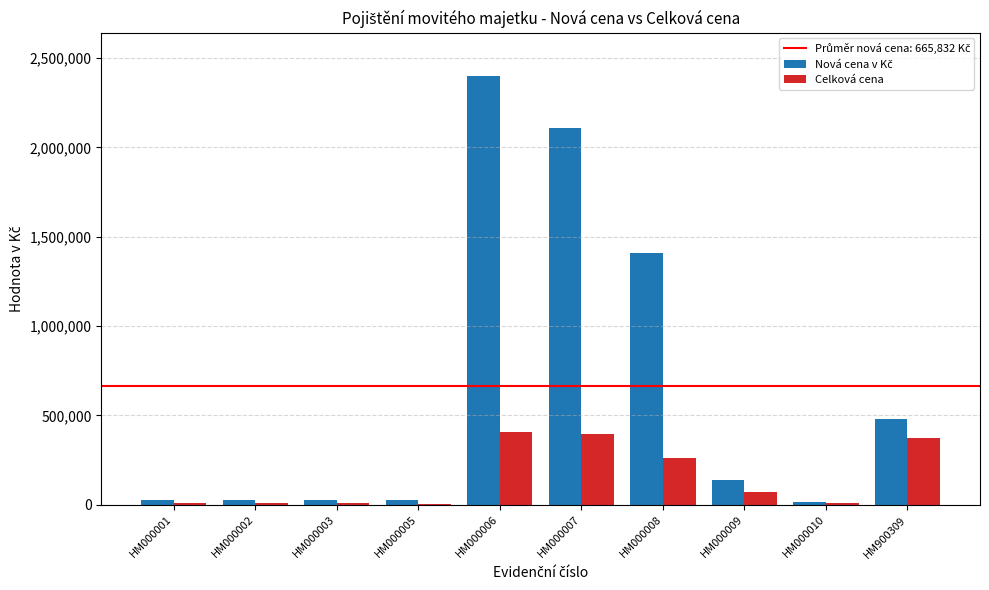

Count the number of data series in this chart.

2